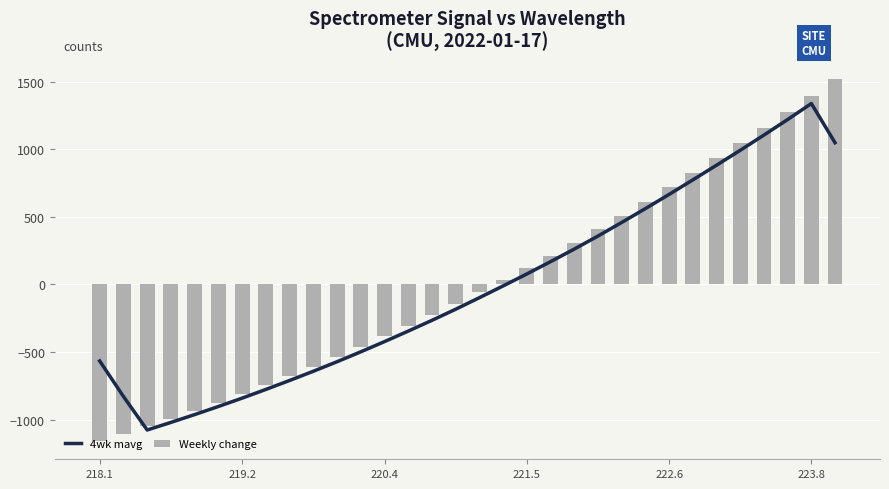

What is the minimum value for Weekly change?

-1159.2